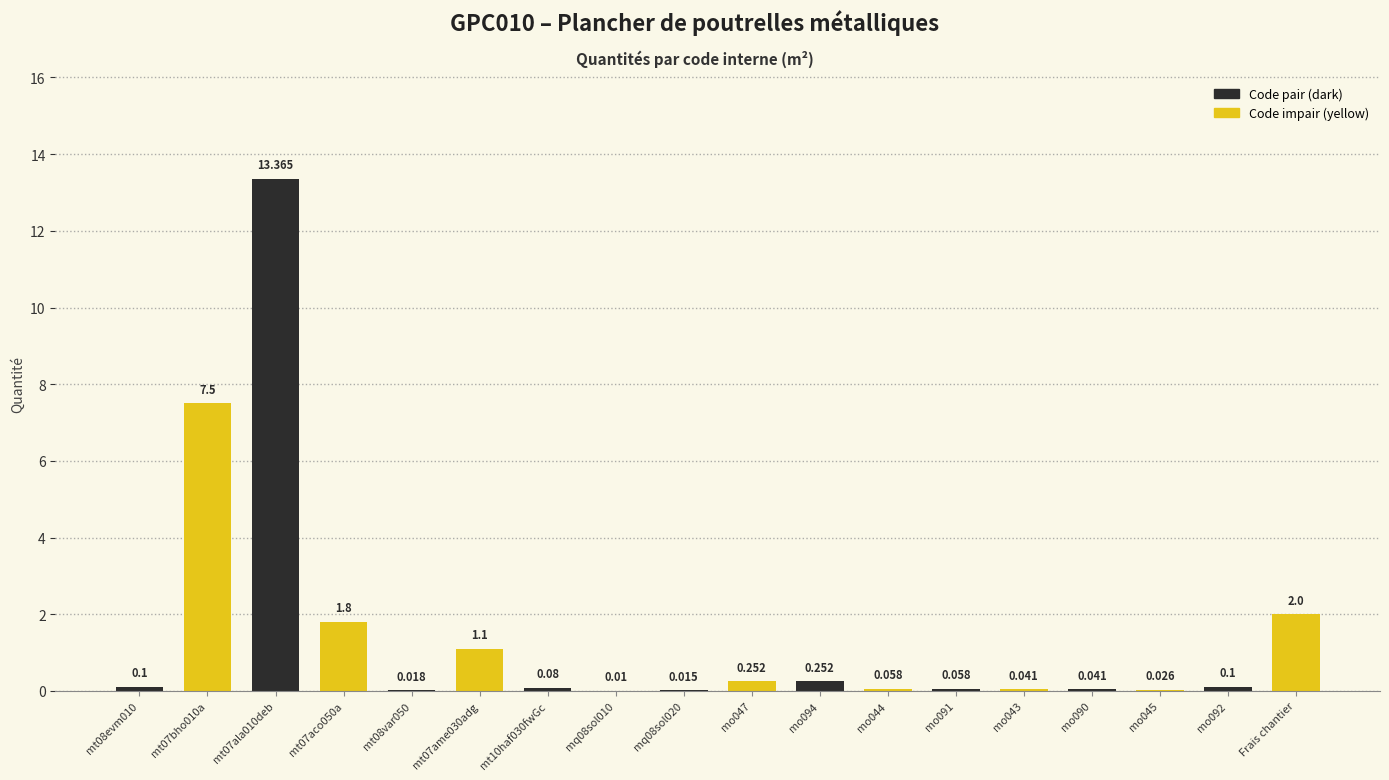

What is the value of the 11th bar from the left?

0.3